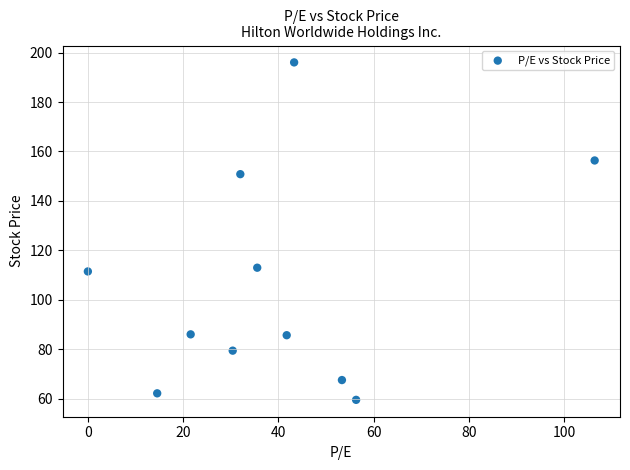

What is the range of Y values (max minus min)?

136.6